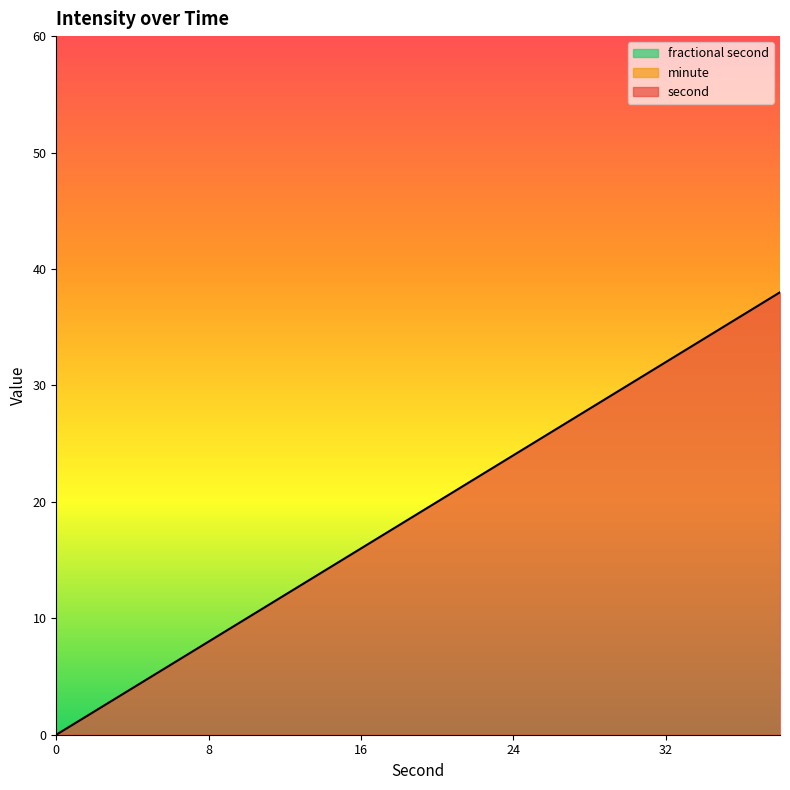

Reading left to right, extract all data points from this chart.

second: 0	2	4	6	8	10	12	14	16	18	20	22	24	26	28	30	32	34	36	38
minute: 0	0	0	0	0	0	0	0	0	0	0	0	0	0	0	0	0	0	0	0
fractional second: 0	0	0	0	0	0	0	0	0	0	0	0	0	0	0	0	0	0	0	0